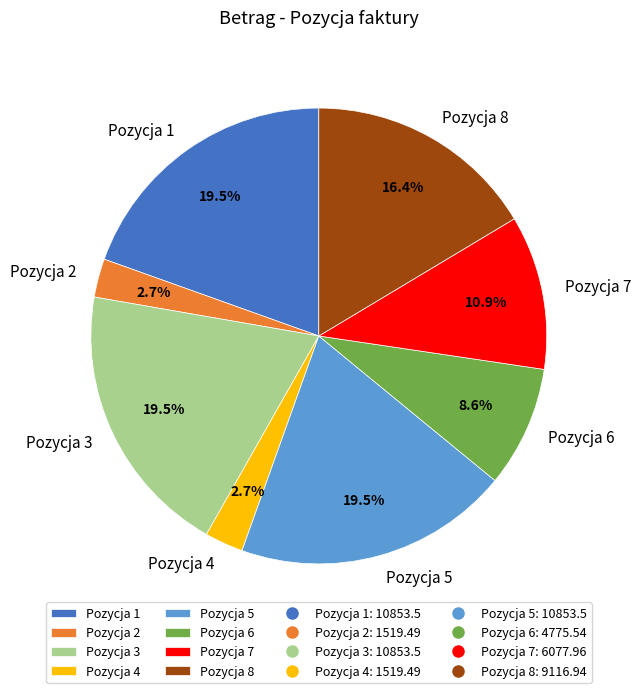

What percentage is the Pozycja 2 slice, to the nearest percent?

3%